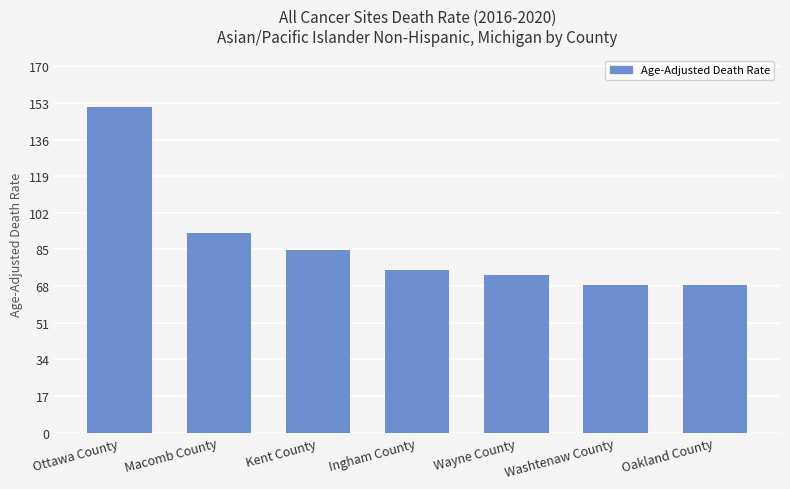

At which label is the value closest to 109?

Macomb County